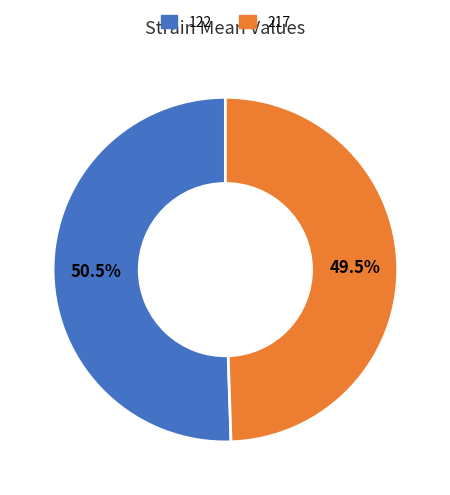

What is the ratio of the value at 217 to the value at 122?

1.0